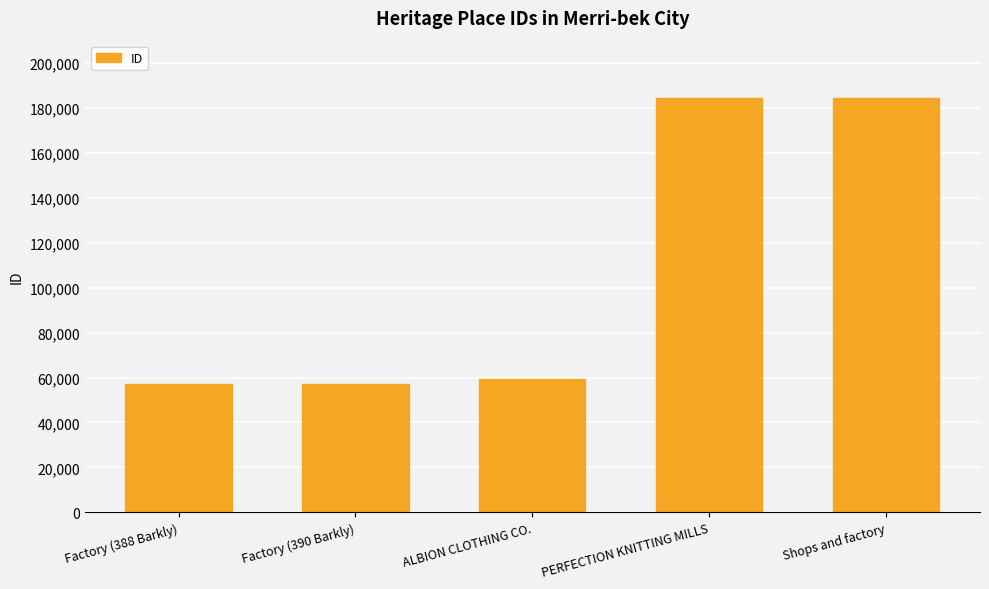

What is the maximum value shown in the chart?

184577